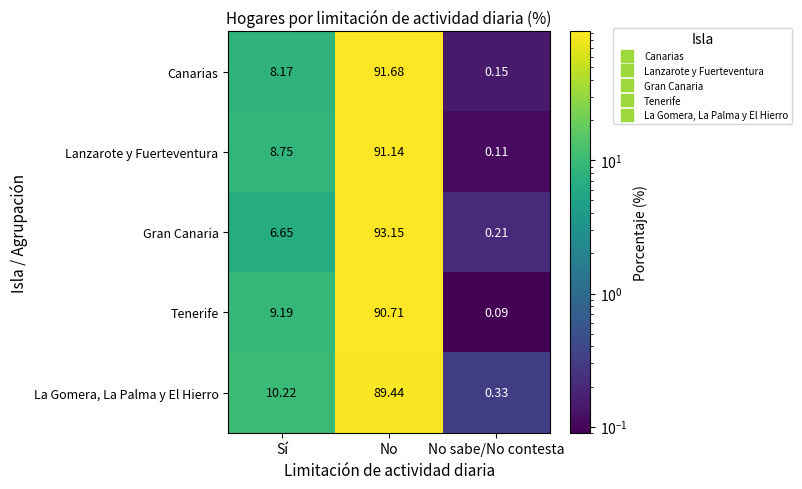

Count the number of categories in the chart.

3